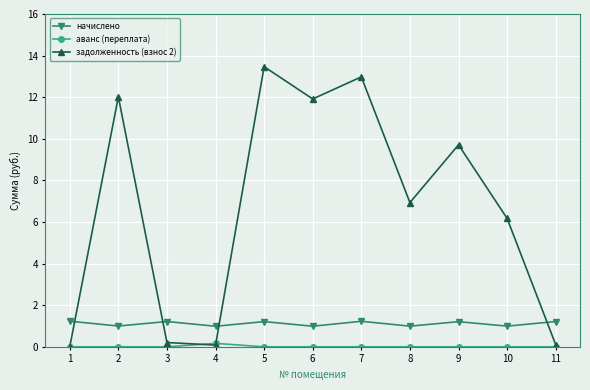

True or false: задолженность (взнос 2) has more than 2 interior local peaks.

True